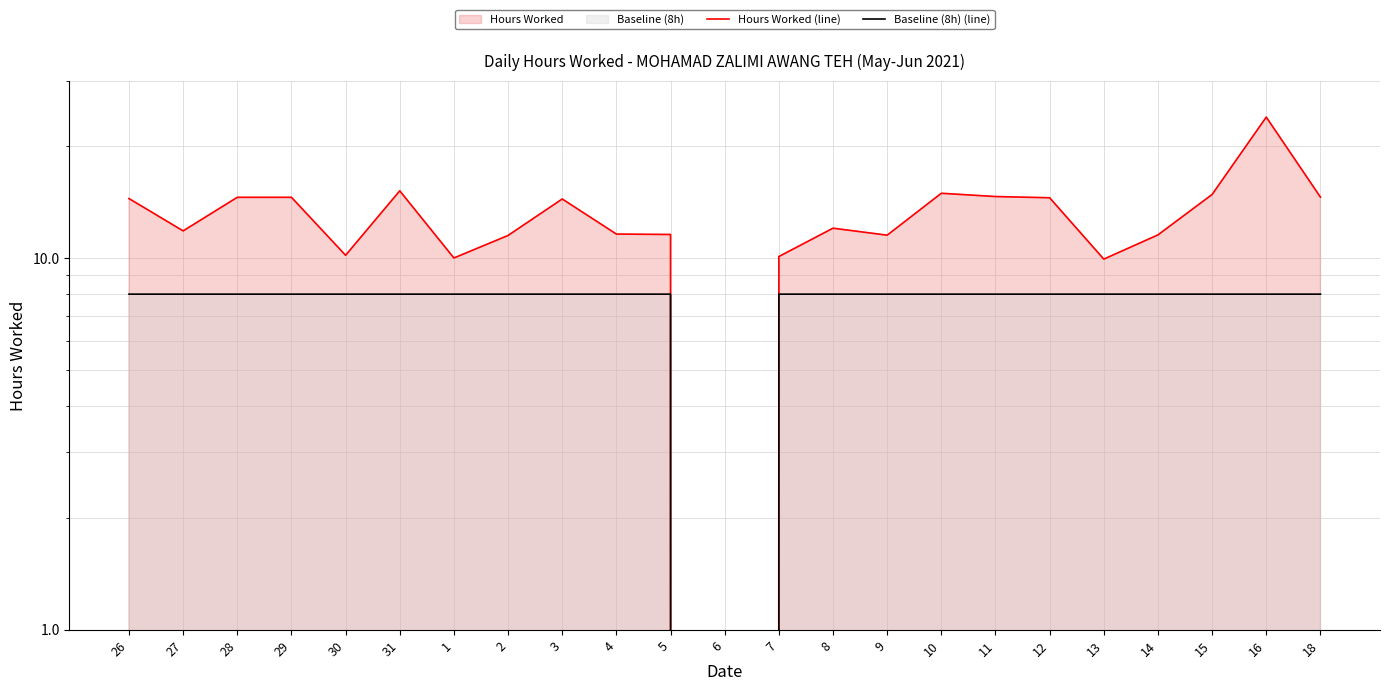

What is the sum of all Hours Worked (line) values?

292.7